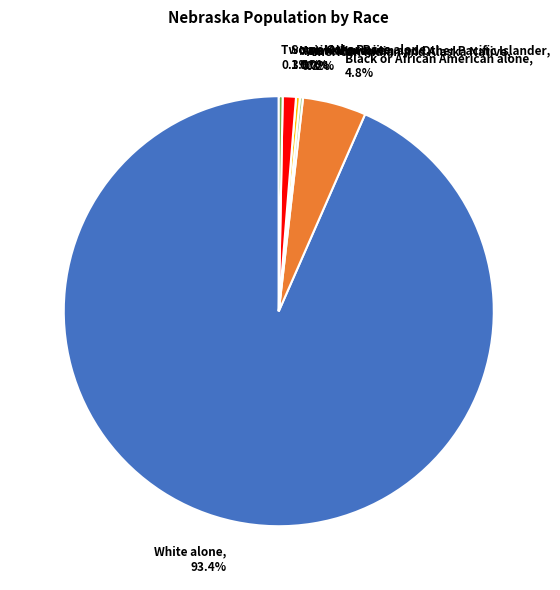

Which category has the smallest portion of the pie?

Native Hawaiian and Other Pacific Islander